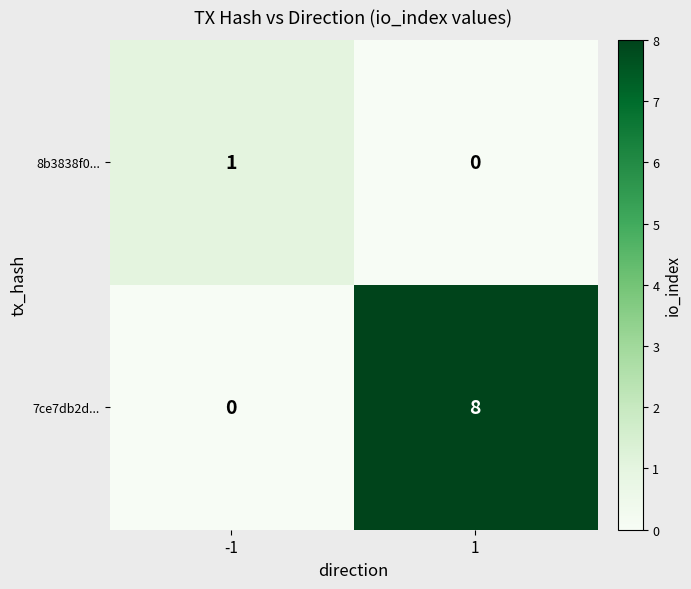

Which series changed the most between -1 and 1?

7ce7db2d...